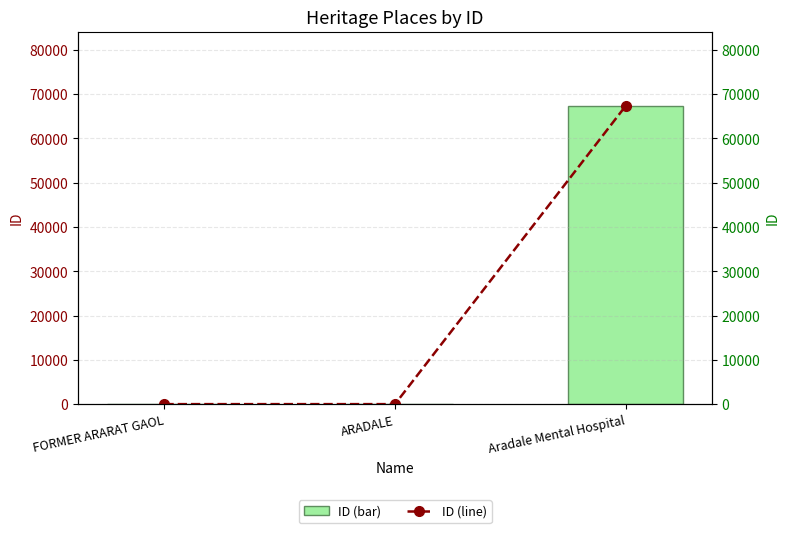

Rank the series at Aradale Mental Hospital from highest to lowest value.

ID, ID (line)